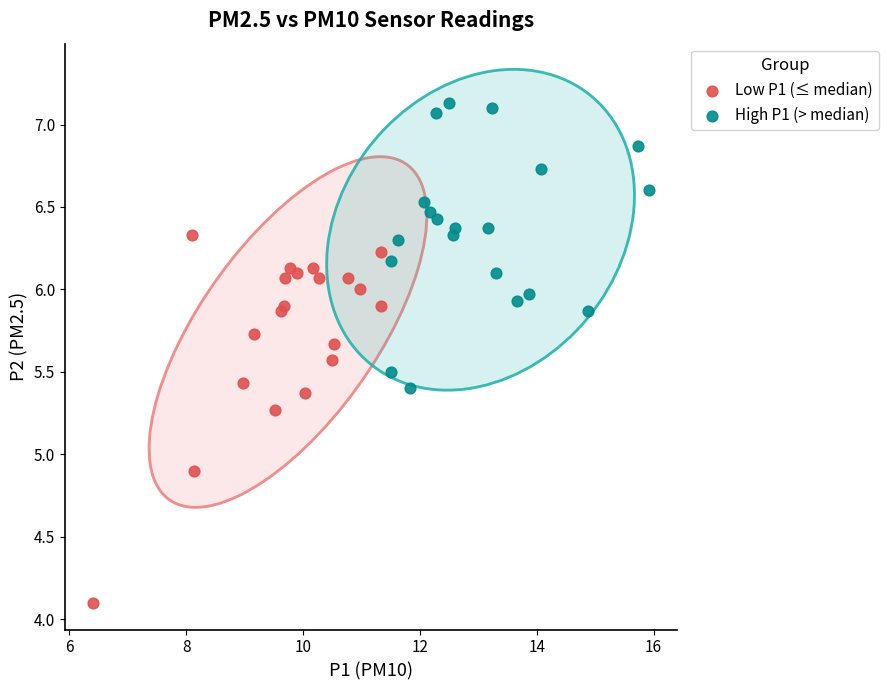

Which series contains the highest Y value?

High P1 (> median)